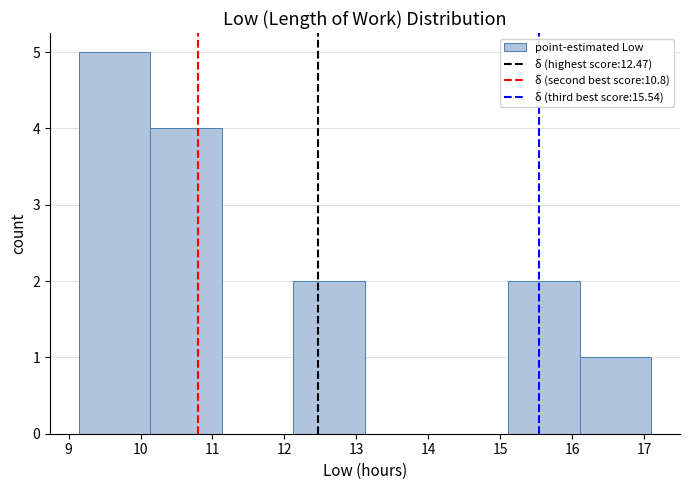

Reading left to right, transcribe this chart: for each bar, give the range it covers on the x-axis and its height. Neither the bar edges nor the heights are printed on the chart, so give them approximately, as read against the axes.

9.1 to 10.1: 5
10.1 to 11.1: 4
11.1 to 12.1: 0
12.1 to 13.1: 2
13.1 to 14.1: 0
14.1 to 15.1: 0
15.1 to 16.1: 2
16.1 to 17.1: 1